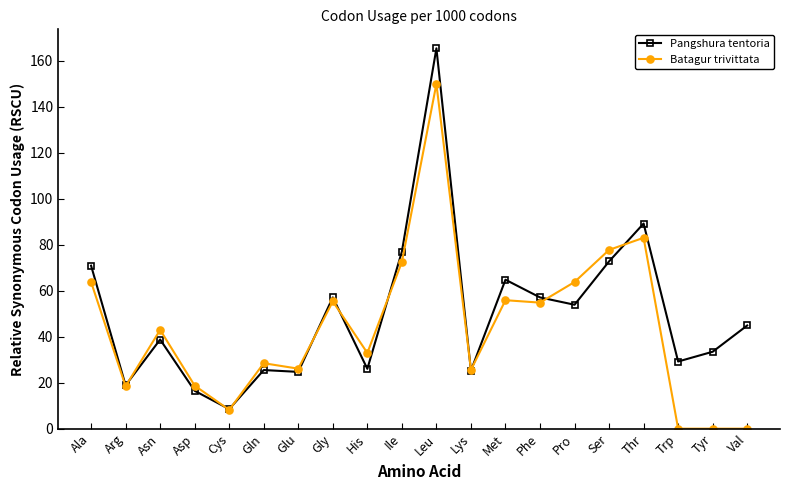

Between Asp and Leu, which series saw the biggest shift?

Pangshura tentoria